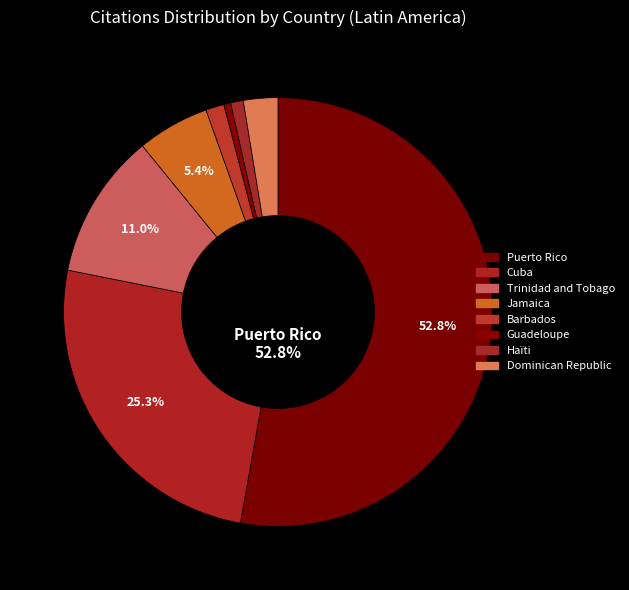

To the nearest percent, what portion does Puerto Rico represent?

53%